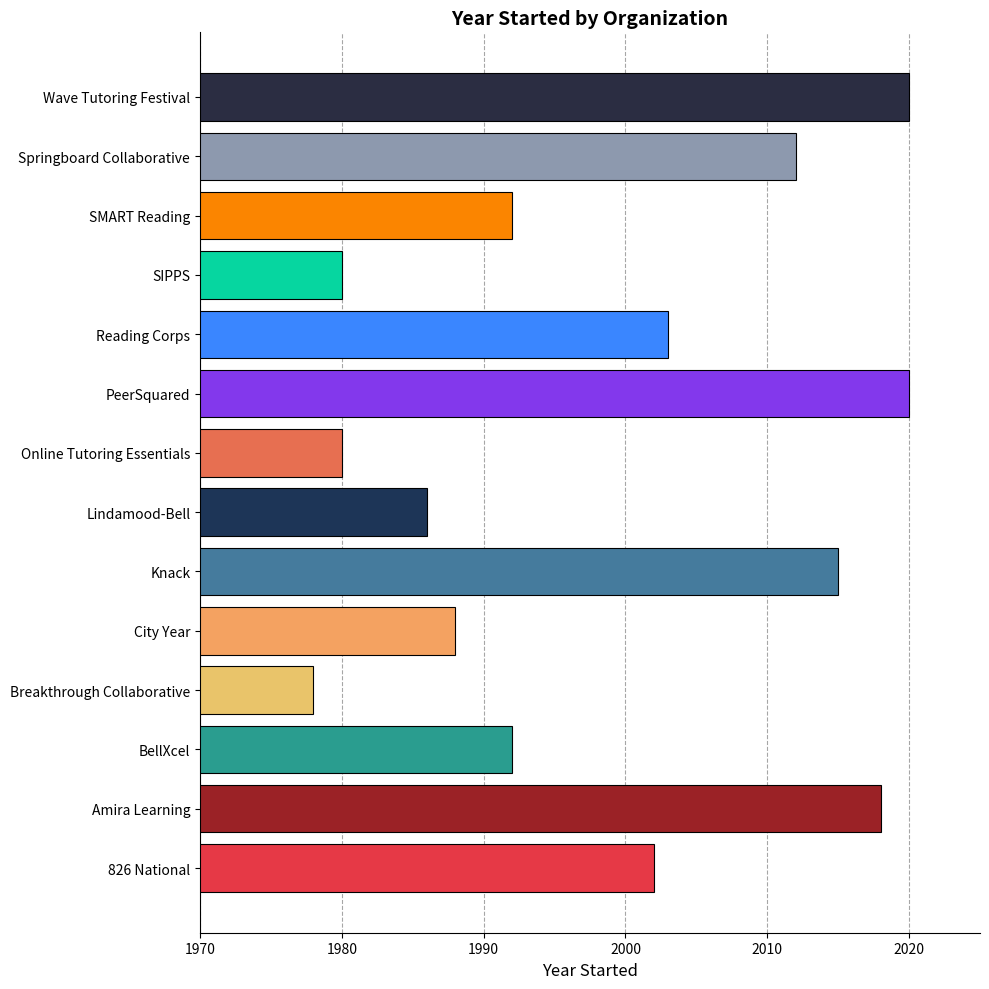

Is it true that the value at Online Tutoring Essentials is 1980?

True